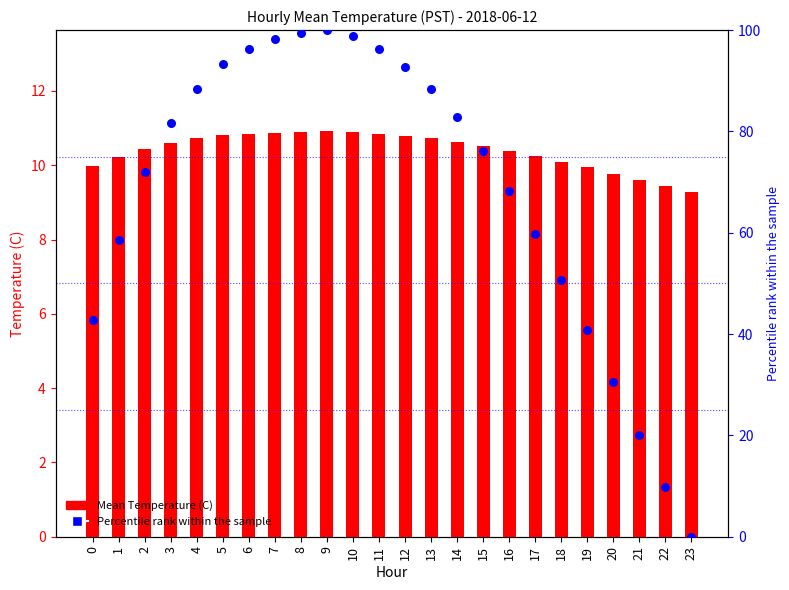

At which category is the sum across all series the highest?

9